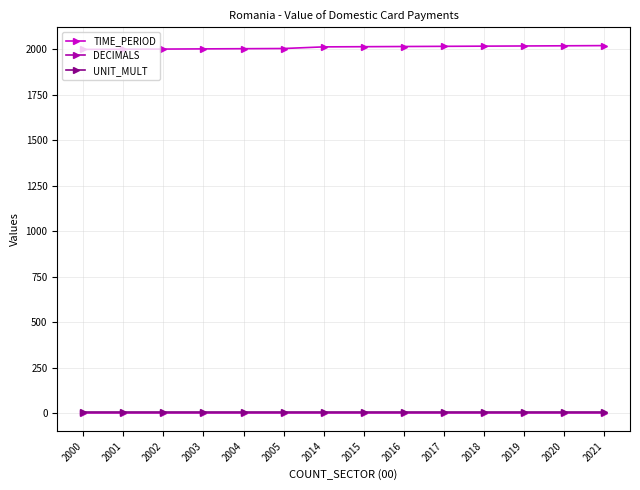

True or false: UNIT_MULT has a value of 6 at 2014.

True